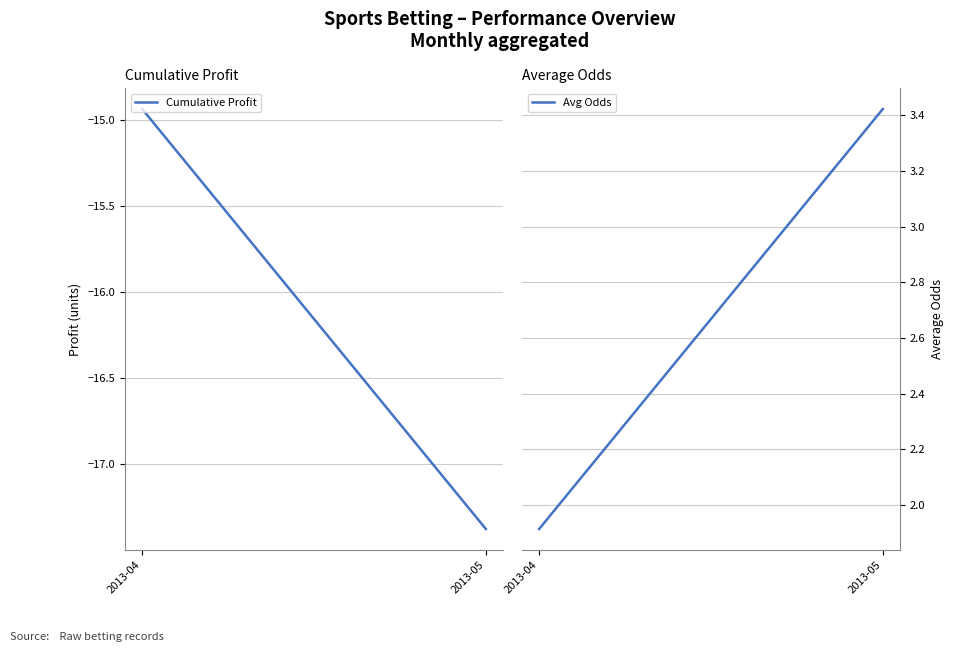

Read the Cumulative Profit value at 2013-04.

-14.9